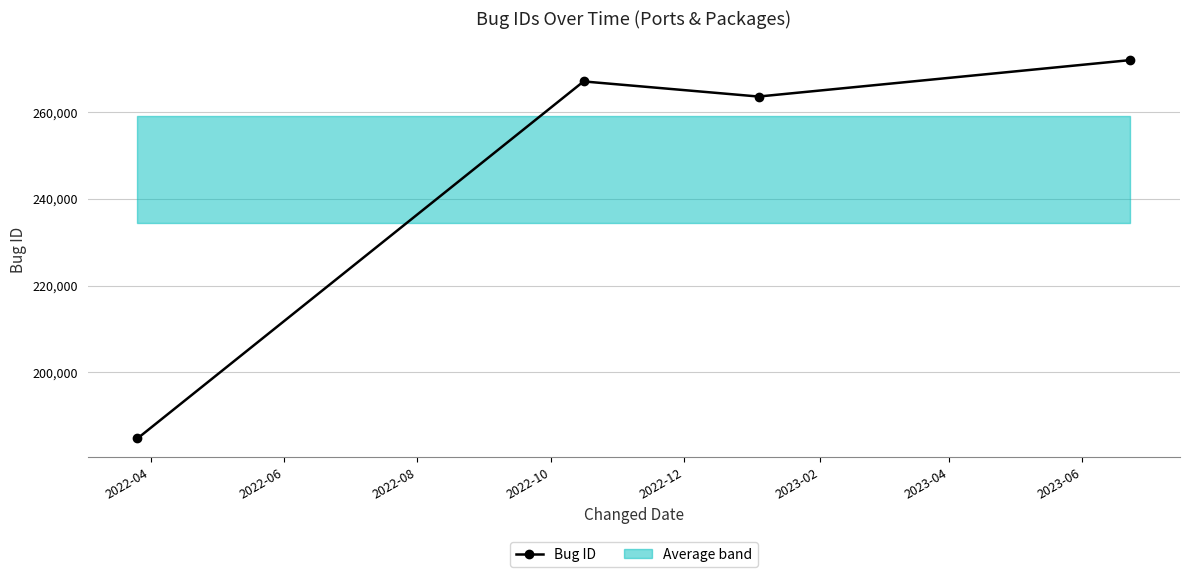

True or false: Bug ID has more than 1 points higher than both neighbors.

False